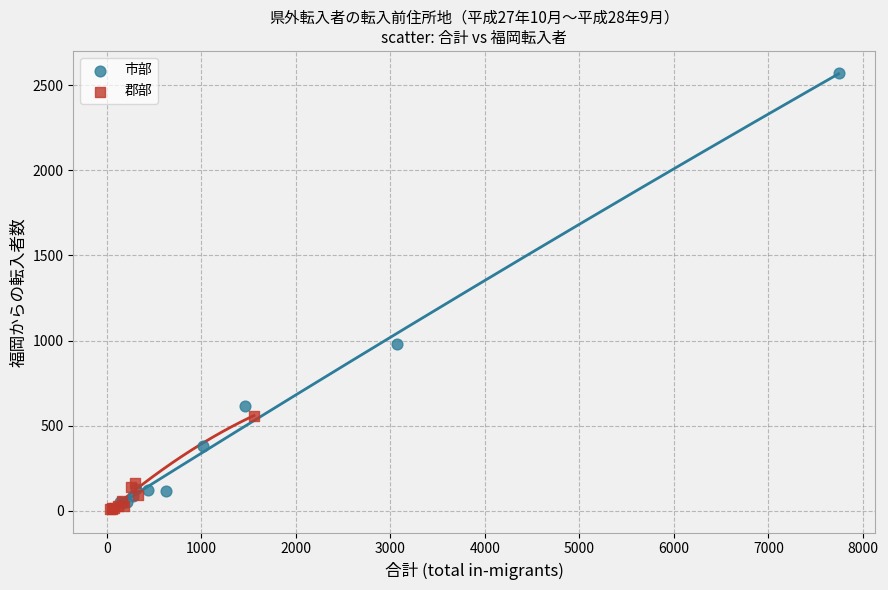

Which series contains the lowest Y value?

郡部